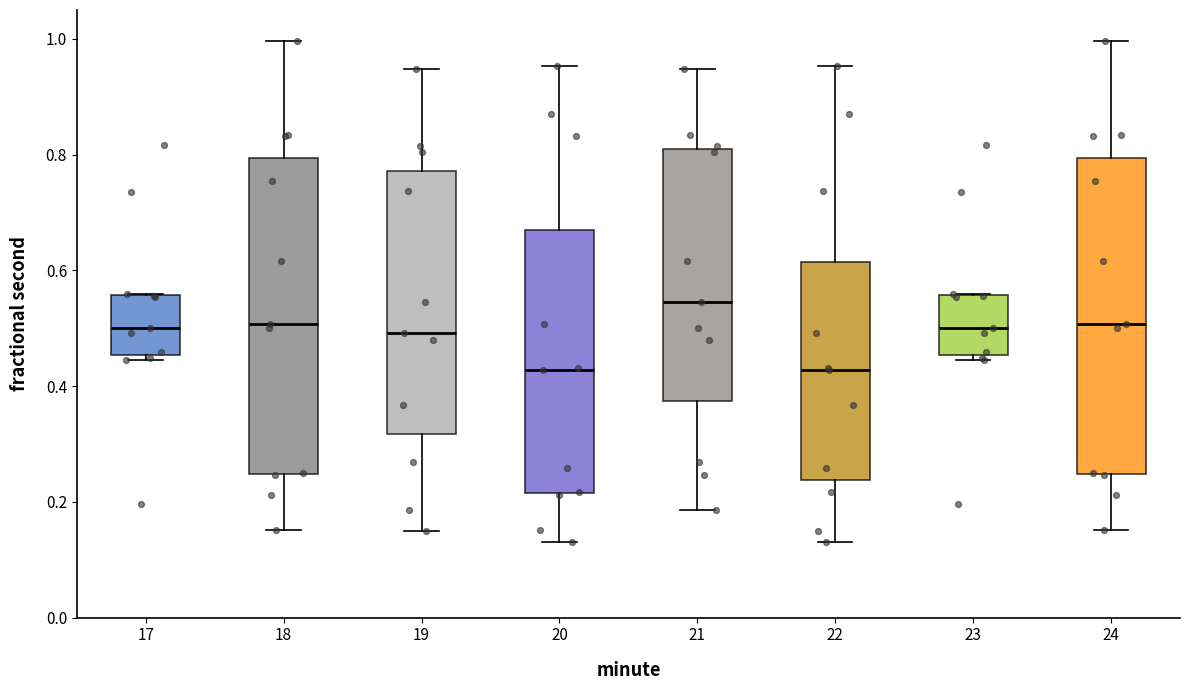

Reading left to right, transcribe this box plot: for each box, give where its median line is, the range the box spans, and where its two whiskers end, as read against the y-axis. The values are not printed on the chart, so give them approximately, as read against the axis.

17: median 0.50, box 0.46 to 0.56, whiskers 0.44 to 0.56
18: median 0.50, box 0.24 to 0.80, whiskers 0.16 to 1.00
19: median 0.50, box 0.32 to 0.78, whiskers 0.16 to 0.94
20: median 0.42, box 0.22 to 0.66, whiskers 0.14 to 0.96
21: median 0.54, box 0.38 to 0.82, whiskers 0.18 to 0.94
22: median 0.42, box 0.24 to 0.62, whiskers 0.14 to 0.96
23: median 0.50, box 0.46 to 0.56, whiskers 0.44 to 0.56
24: median 0.50, box 0.24 to 0.80, whiskers 0.16 to 1.00